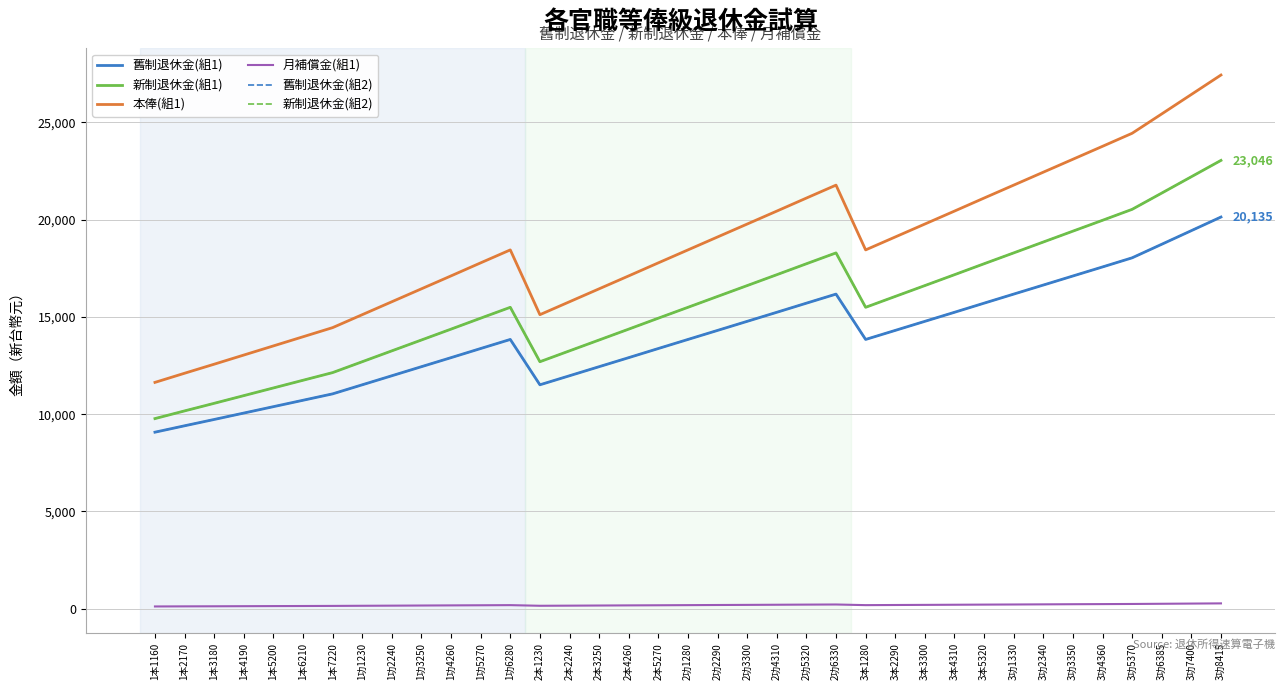

What is the difference between the 月補償金(組1) values at 2功5320 and 3功6385?

43